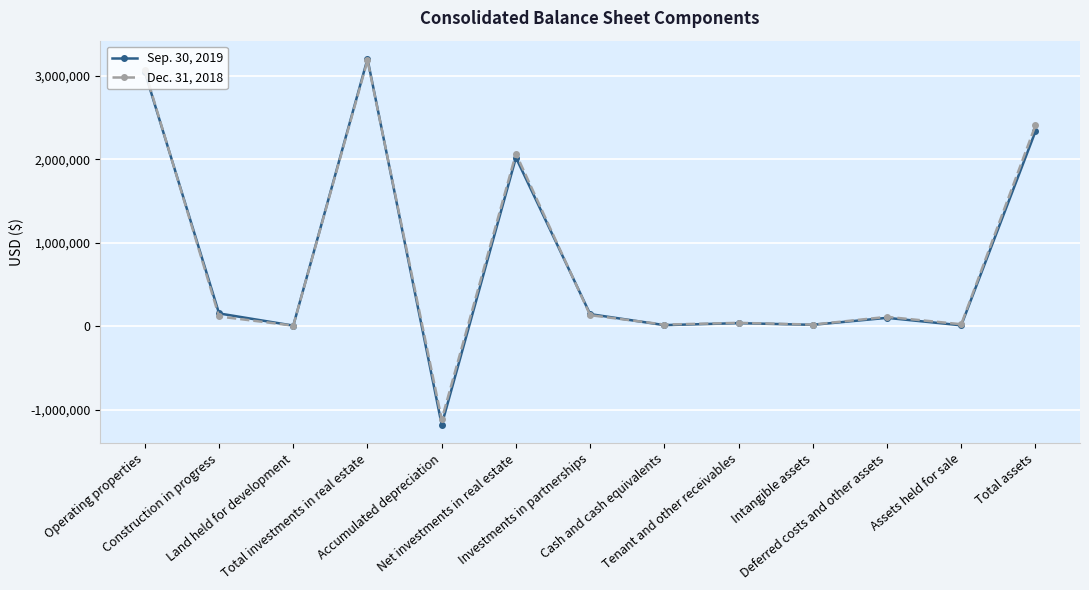

In Sep. 30, 2019, how many points are higher than both neighbors (excluding endpoints)?

4